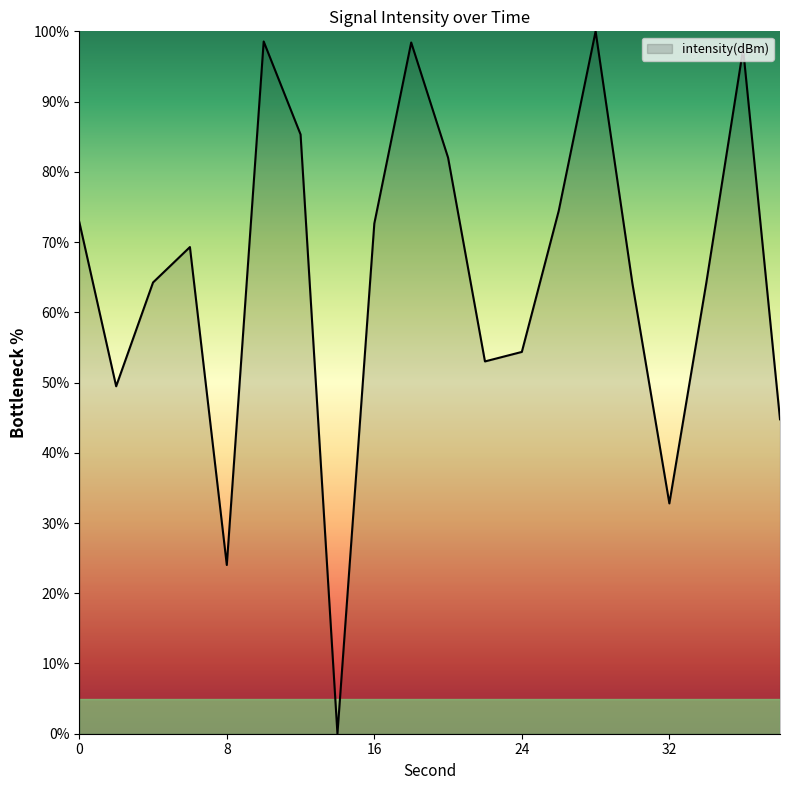

How many values exceed 69?

10